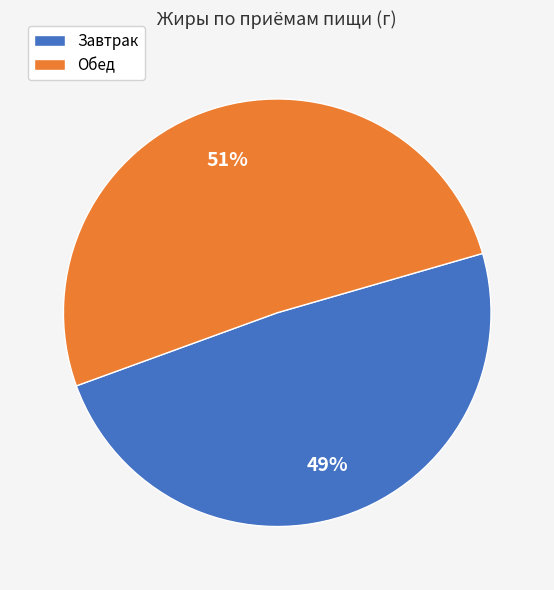

Is it true that Обед is 61% of the pie?

False